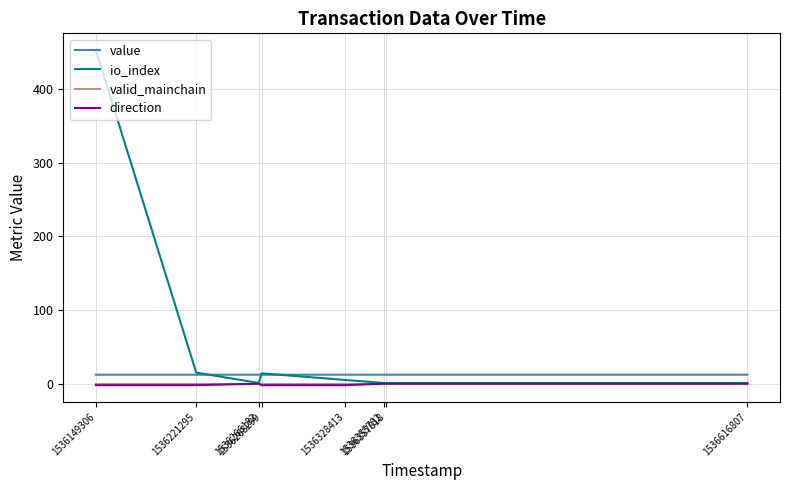

Is it true that io_index equals 2.0 at 1536357818?

True